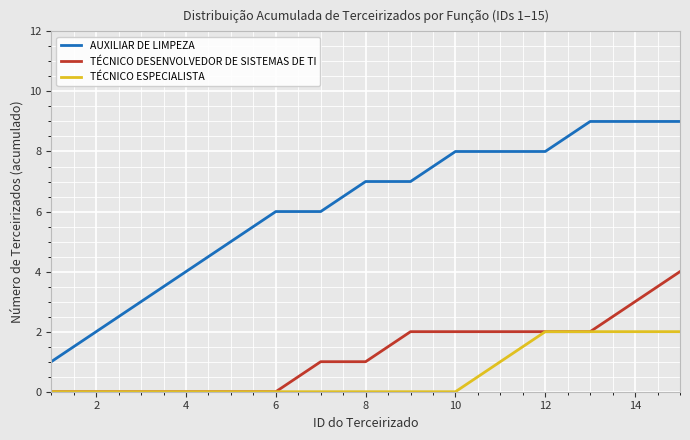

True or false: AUXILIAR DE LIMPEZA and TÉCNICO DESENVOLVEDOR DE SISTEMAS DE TI cross at least once.

False